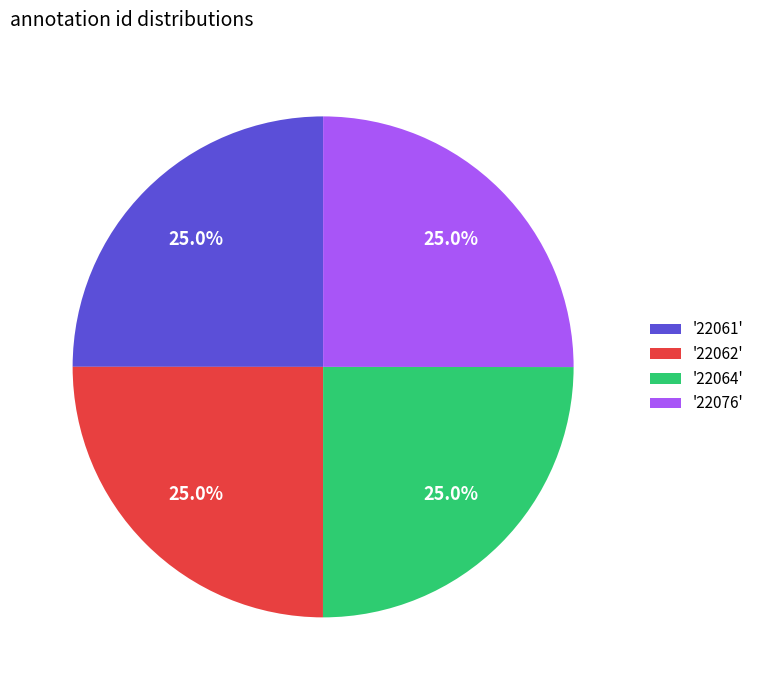

Does any single category account for the majority?

No